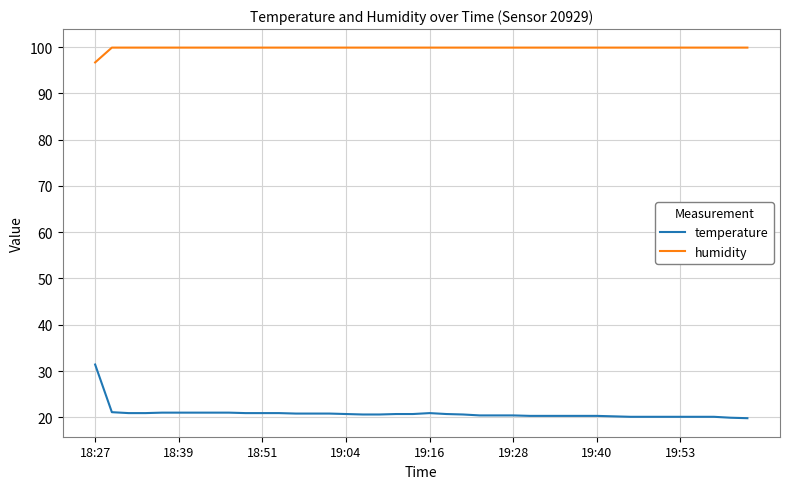

List the series in order of their peak value, lowest first.

temperature, humidity